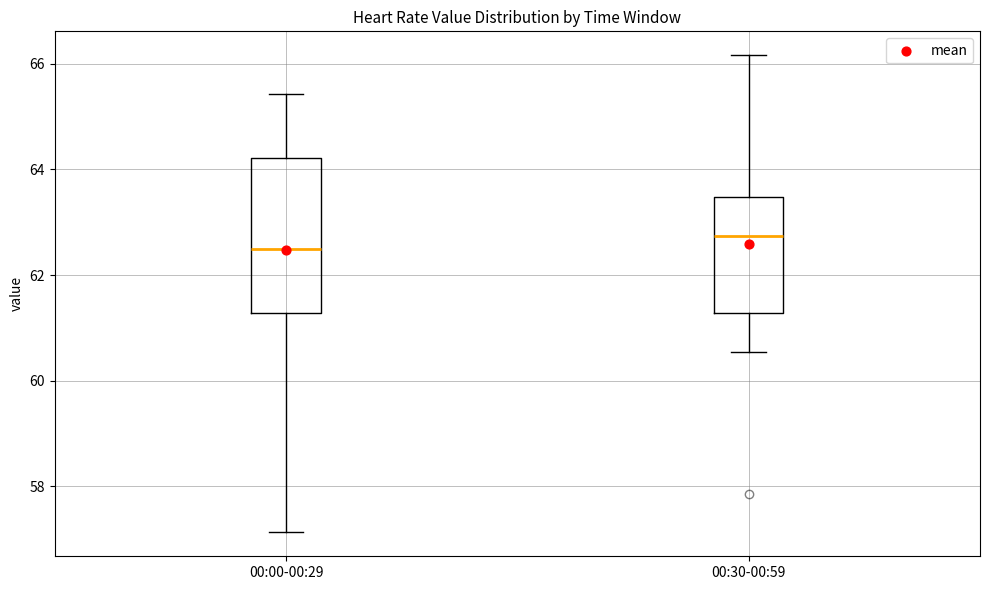

Reading left to right, transcribe this box plot: for each box, give where its median line is, the range the box spans, and where its two whiskers end, as read against the y-axis. The values are not printed on the chart, so give them approximately, as read against the axis.

00:00-00:29: median 62.6, box 61.2 to 64.2, whiskers 57.2 to 65.4
00:30-00:59: median 62.8, box 61.2 to 63.4, whiskers 60.6 to 66.2